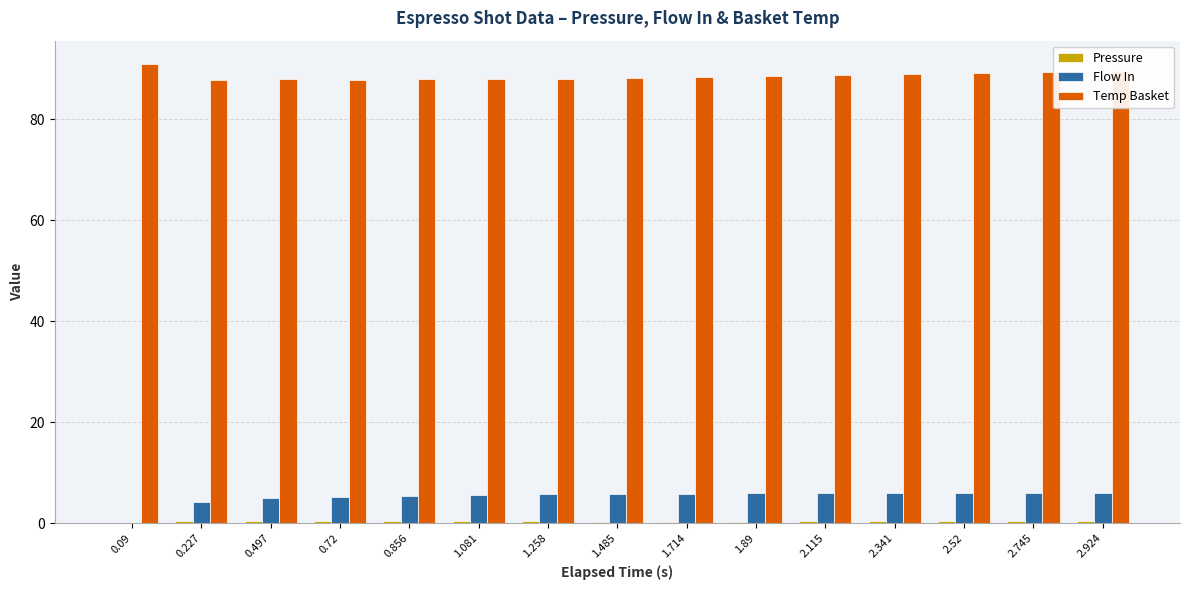

Which series has the largest total across all categories?

Temp Basket